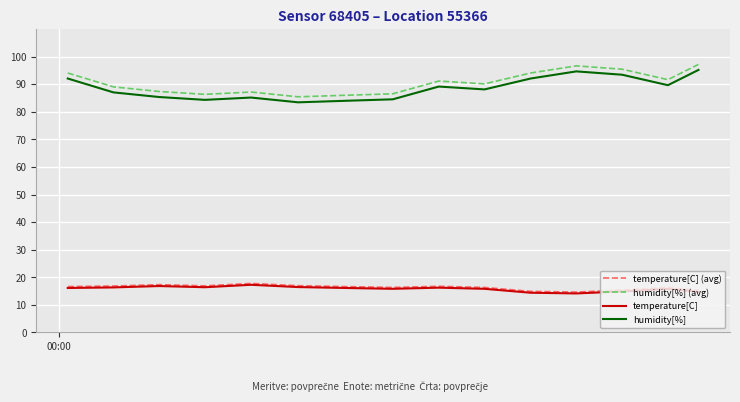

True or false: humidity[%] (avg) and temperature[C] (avg) cross at least once.

False